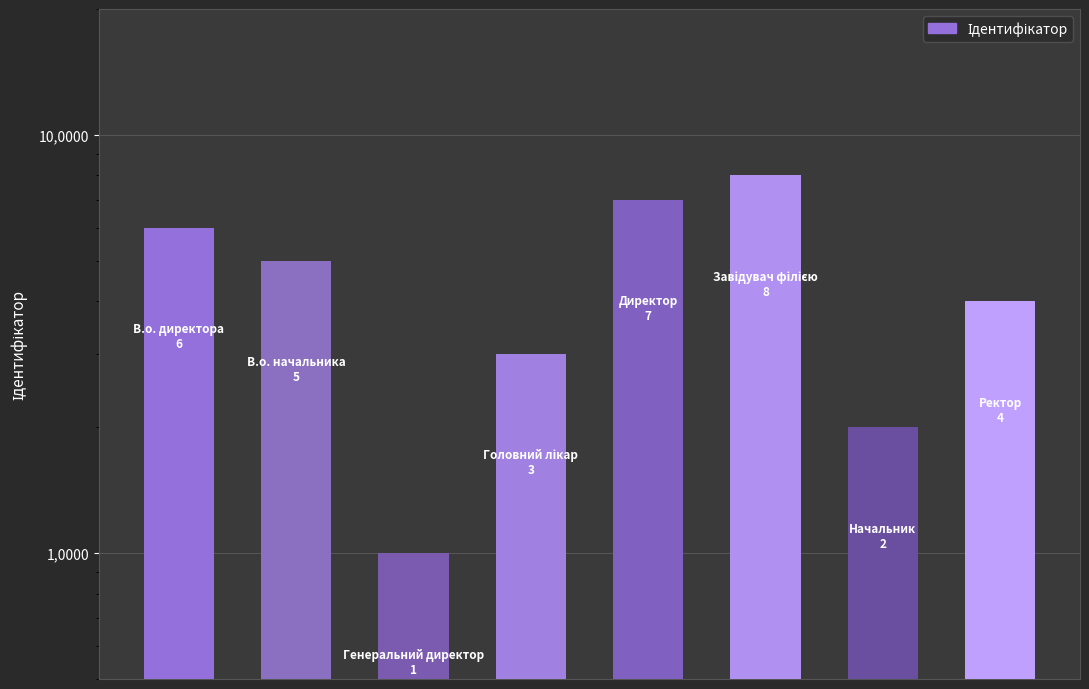

What is the minimum value shown in the chart?

1